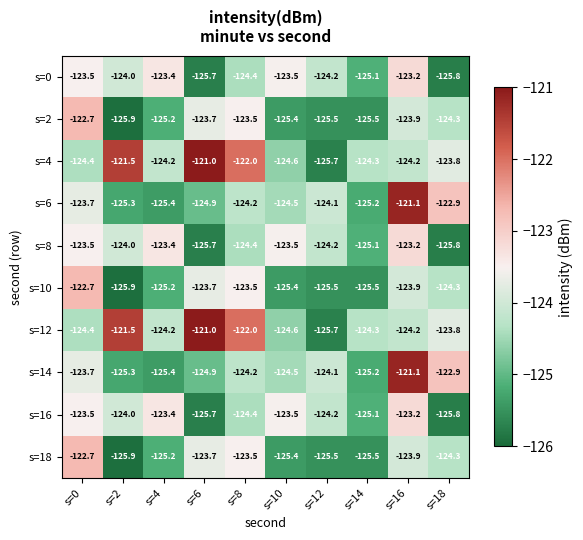

Count the number of data series in this chart.

10